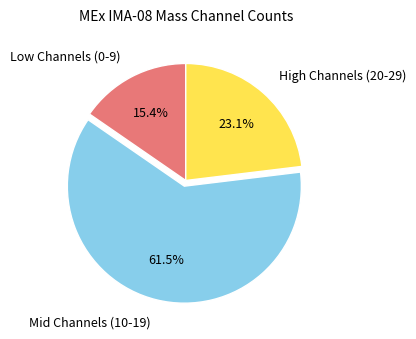

Does High Channels (20-29) represent more than half of the total?

No